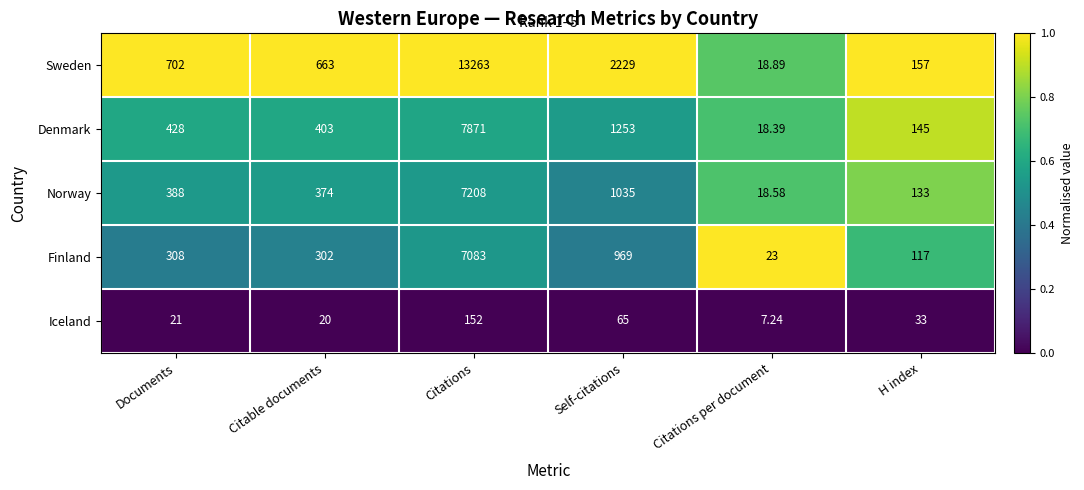

Where does the Iceland series first go above 33?

Citations